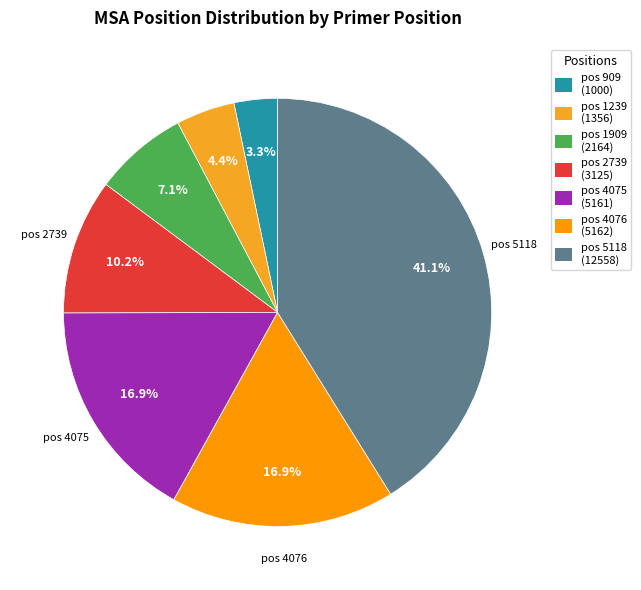

Which slice is the smallest?

pos 909 (1000)